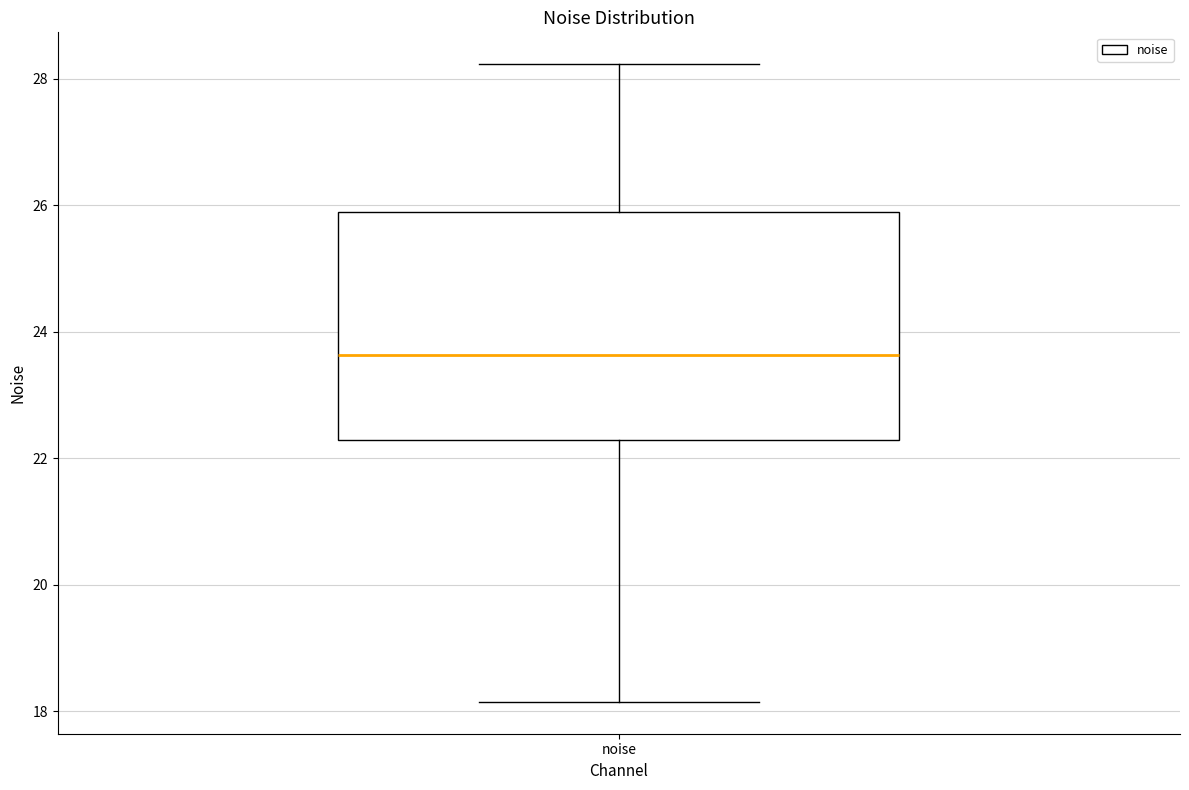

Where is the lower edge of the box for noise on the y-axis? The values are not printed on the chart, so give them approximately, as read against the axis.

22.2